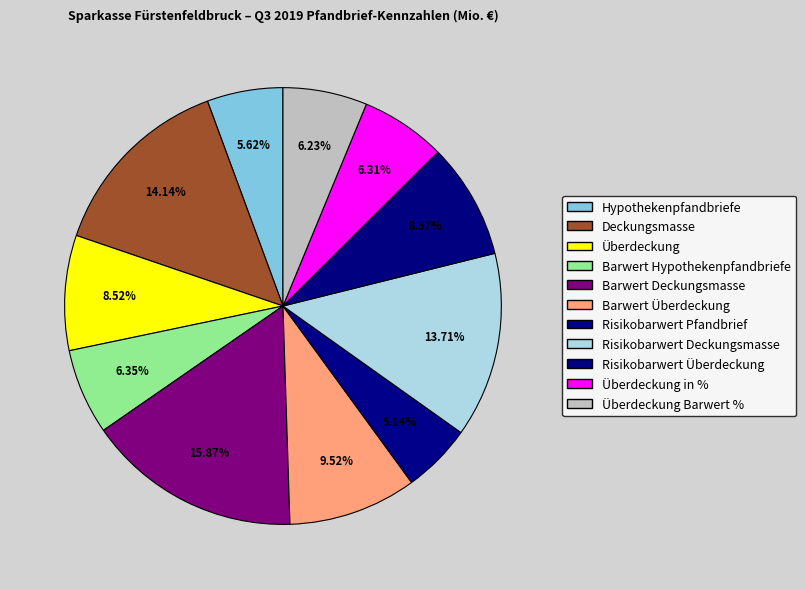

How many slices are in this pie chart?

11